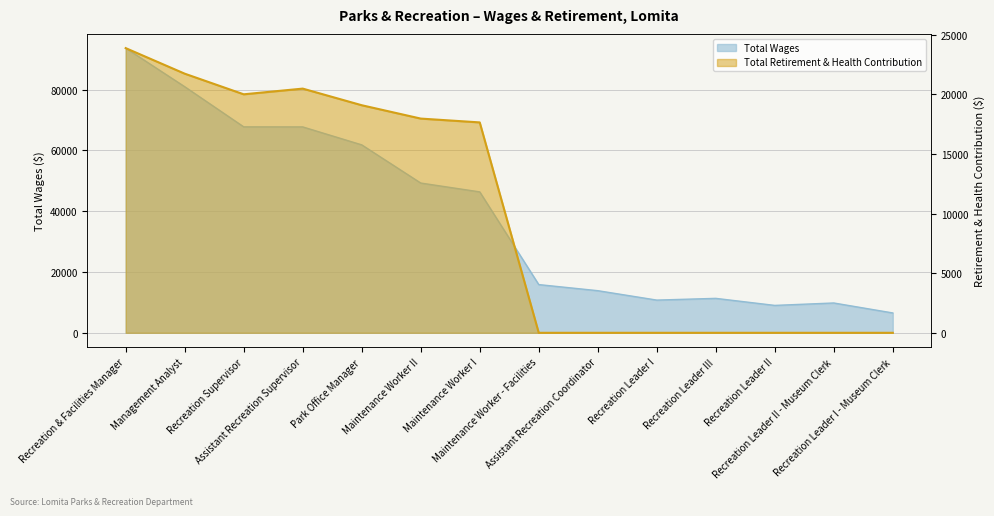

What is the approximate value of Total Wages at Maintenance Worker II, to the nearest 10?

49260